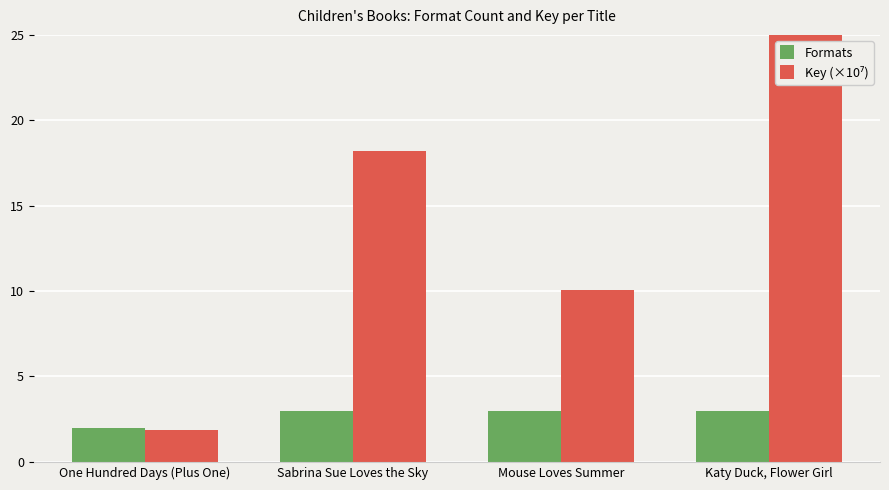

Rank the series by their maximum value, from lowest to highest.

Formats, Key (×10⁷)